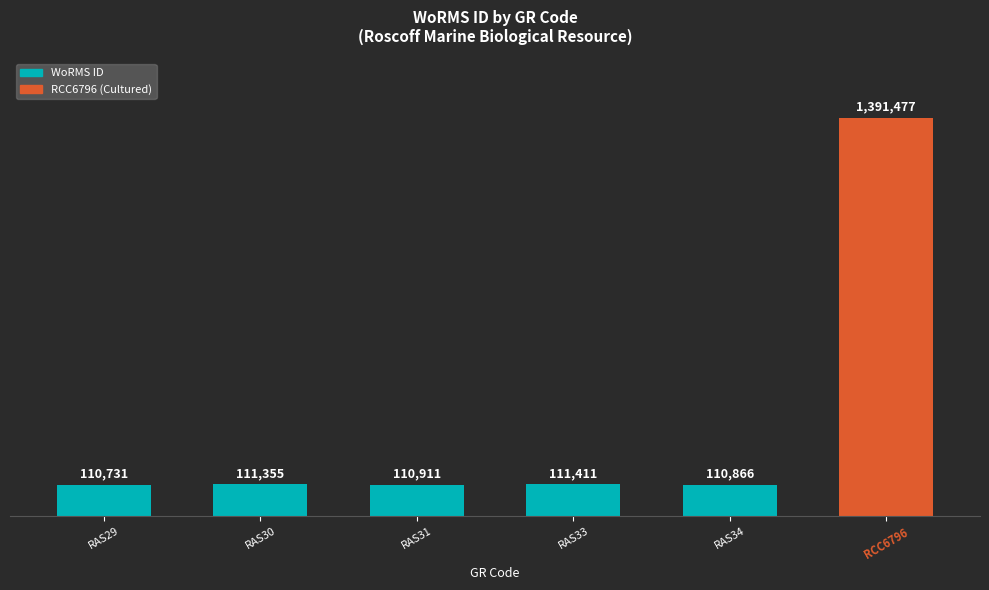

What is the change in value from RAS29 to RCC6796?

+1280746